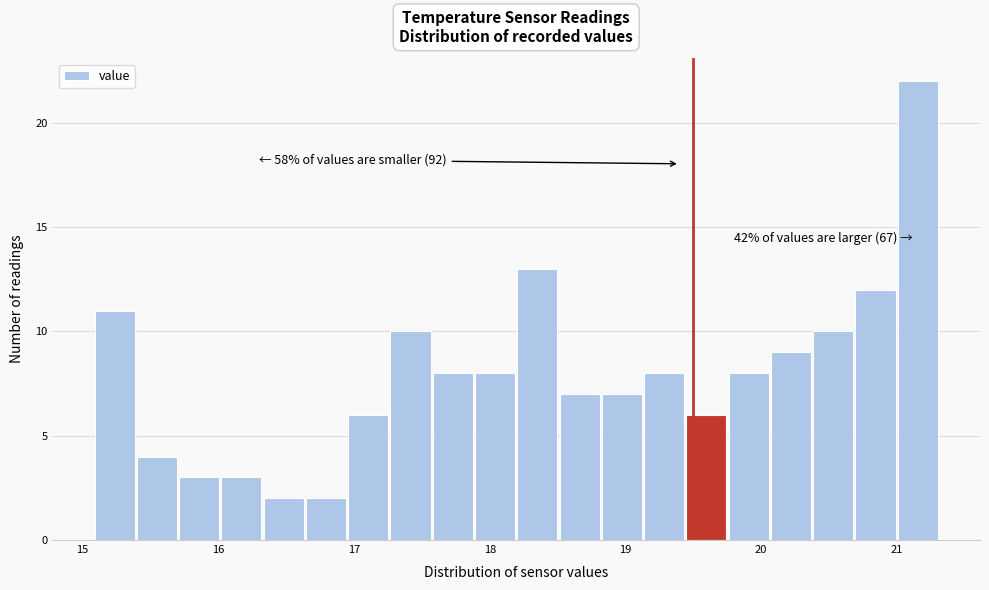

Read against the x-axis, roughly where is the centre of the tallest bar?

21.2